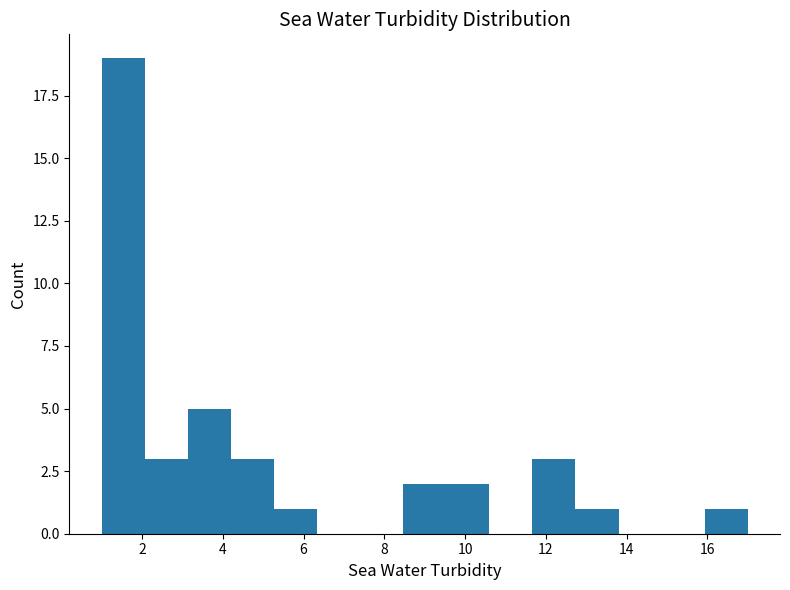

Over which range of the x-axis is the bar tallest?

1.0 to 2.0